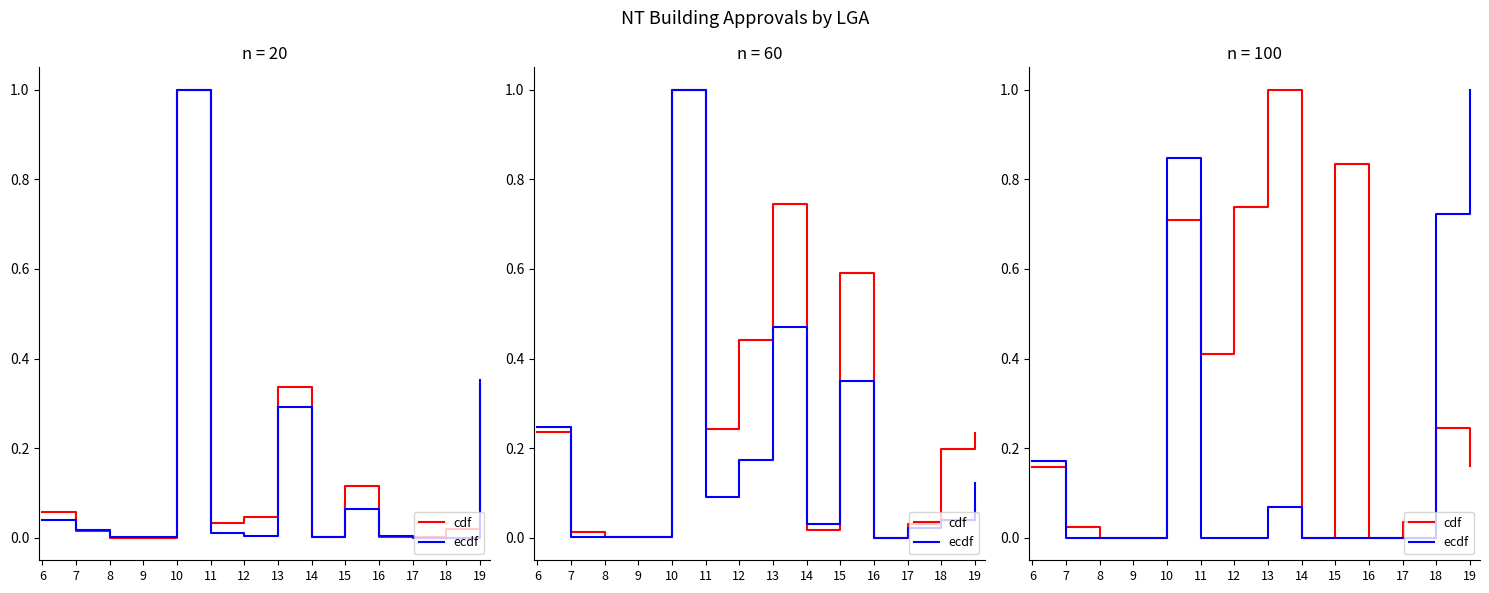

List the series in order of their overall mean, lowest first.

ecdf, cdf